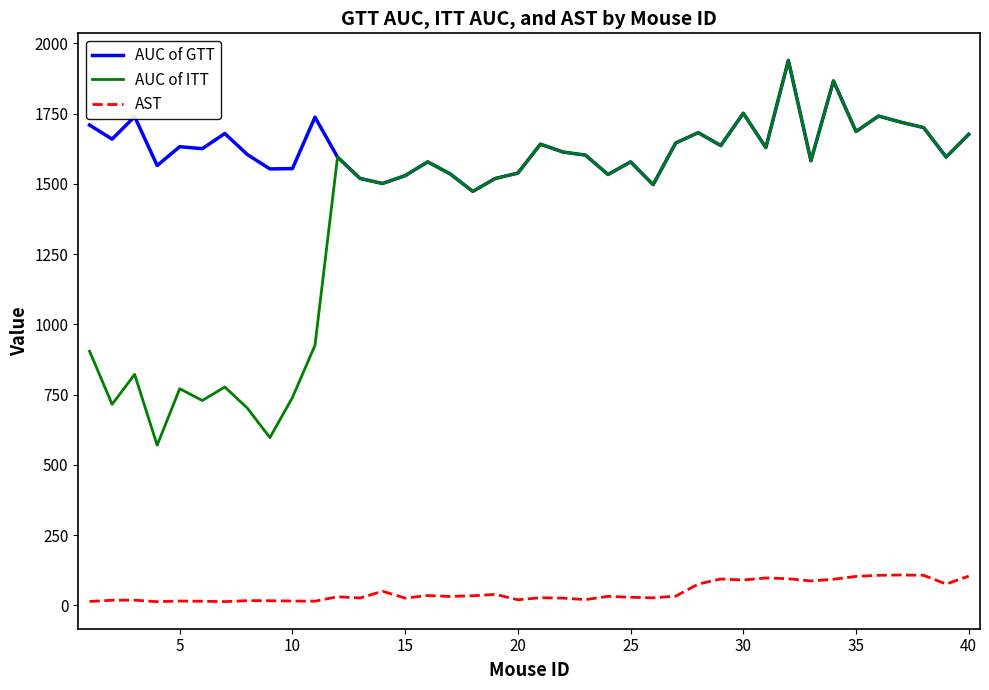

List the series in order of their overall mean, highest first.

AUC of GTT, AUC of ITT, AST